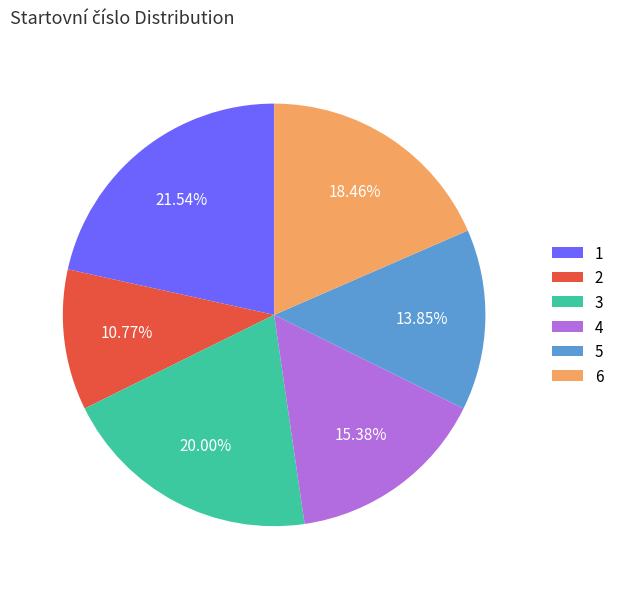

How many segments does this pie chart have?

6